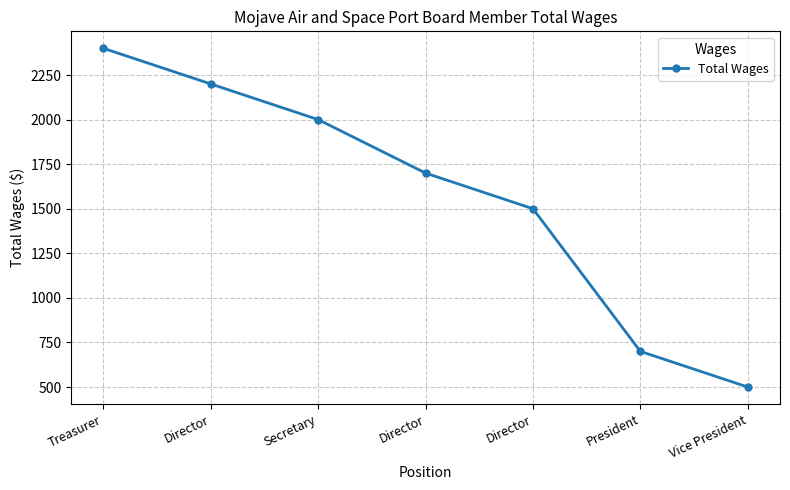

Rank the categories by value from lowest to highest.

Vice President, President, Director, Director, Secretary, Director, Treasurer